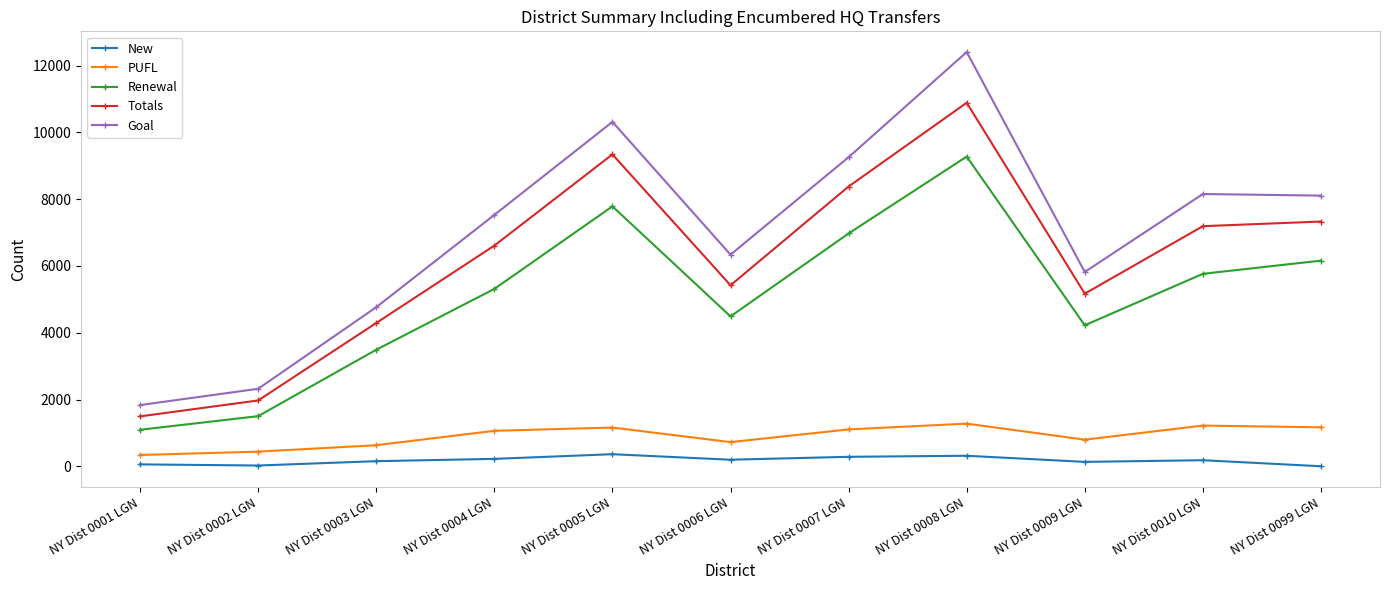

True or false: Goal and New intersect in this chart.

False